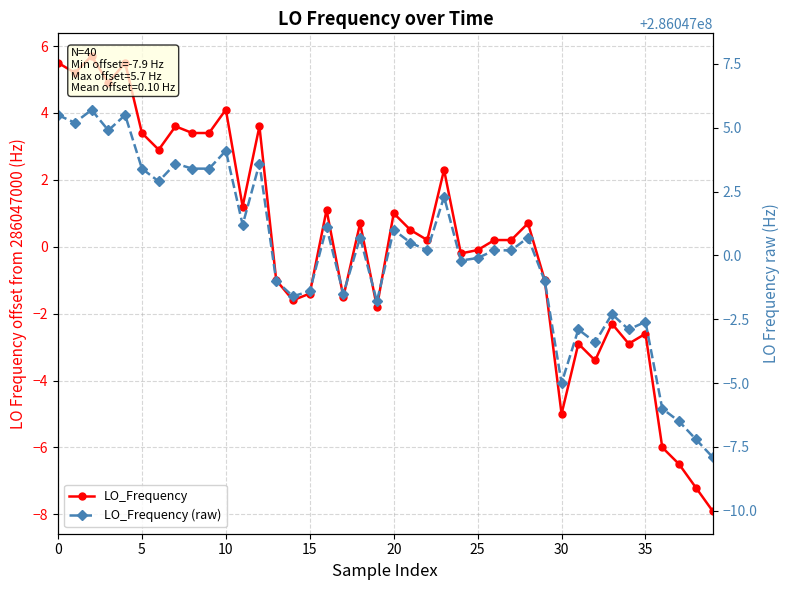

In LO_Frequency (raw), how many points are lower than both neighbors (excluding endpoints)?

12